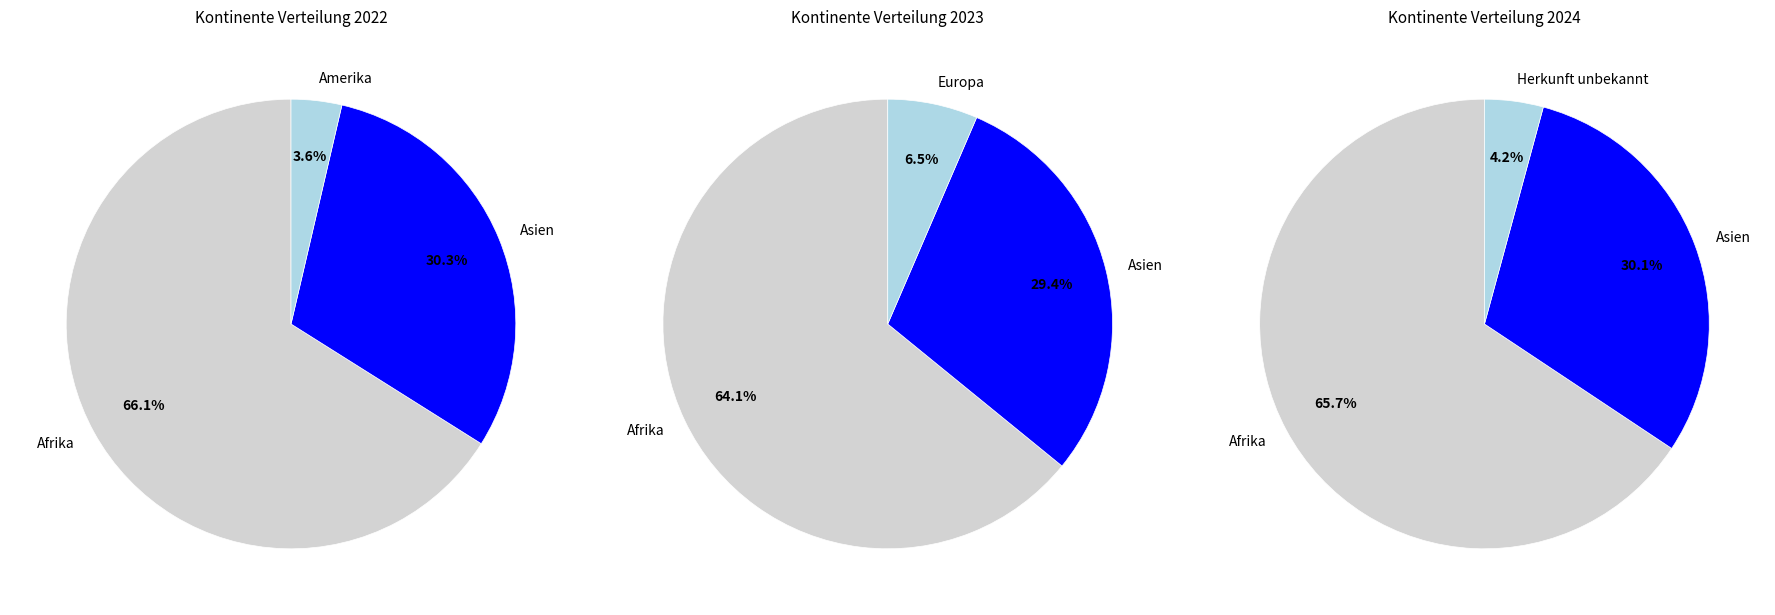

Rank the categories by value from lowest to highest.

Amerika, Herkunft unbekannt, Europa, Asien, Afrika